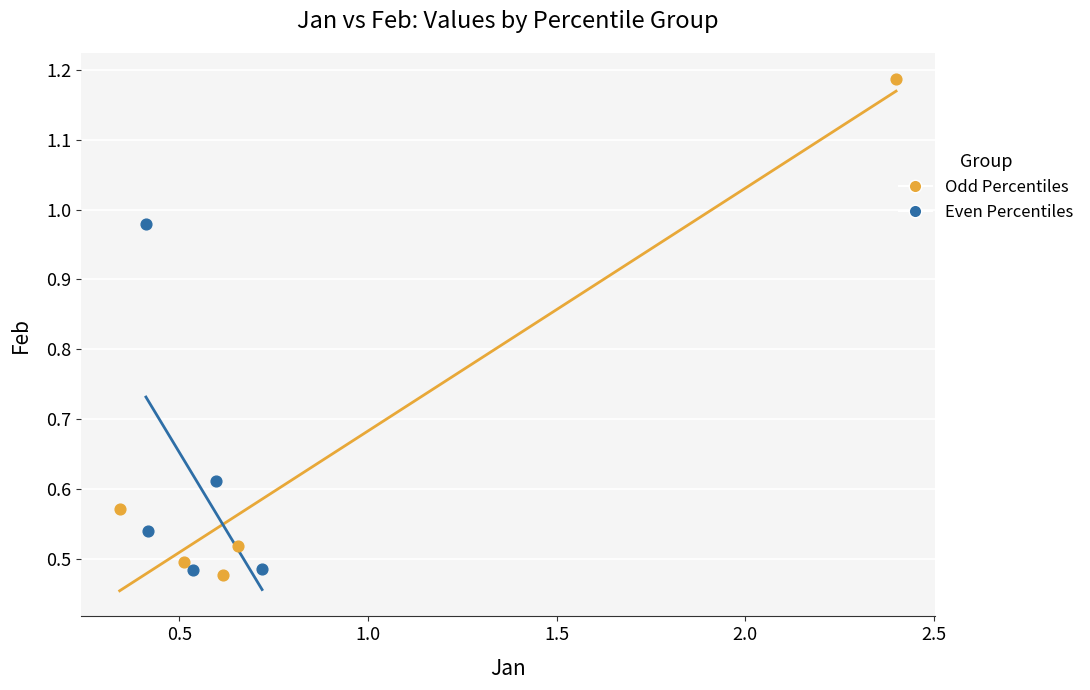

What are all the series names shown in the legend?

Odd Percentiles, Even Percentiles